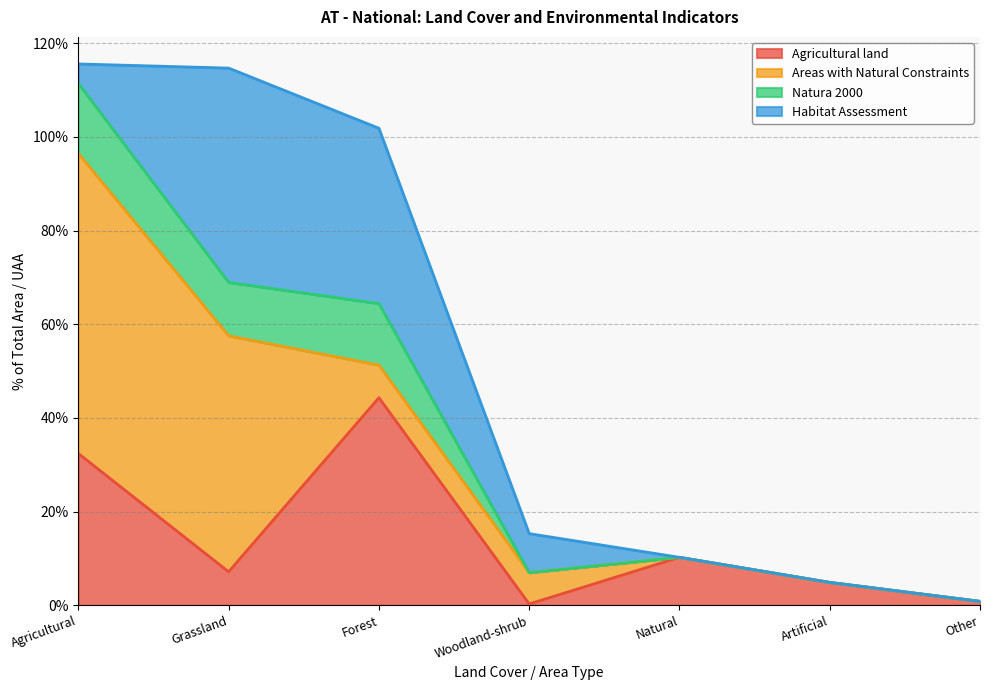

What is the difference between the second highest and second lowest values in the Agricultural land series?

31.6